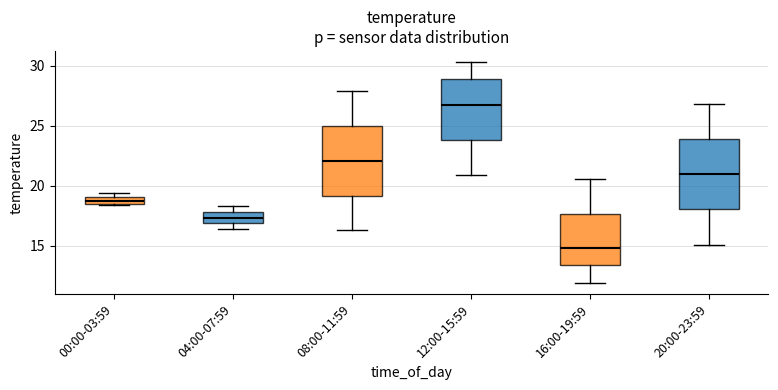

Which box has the highest median line?

12:00-15:59